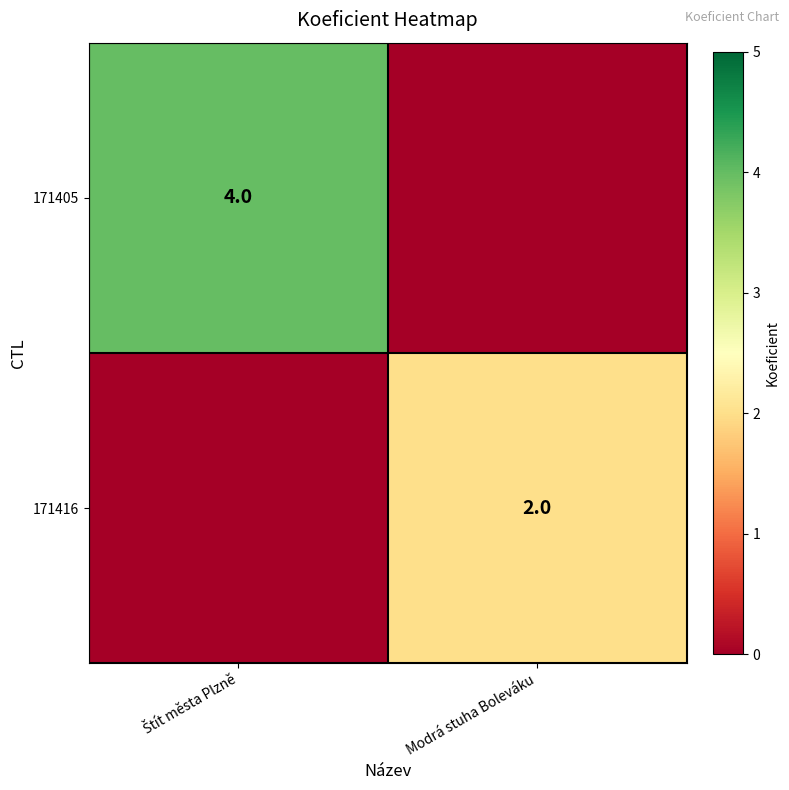

At how many categories does at least one series exceed 2?

1